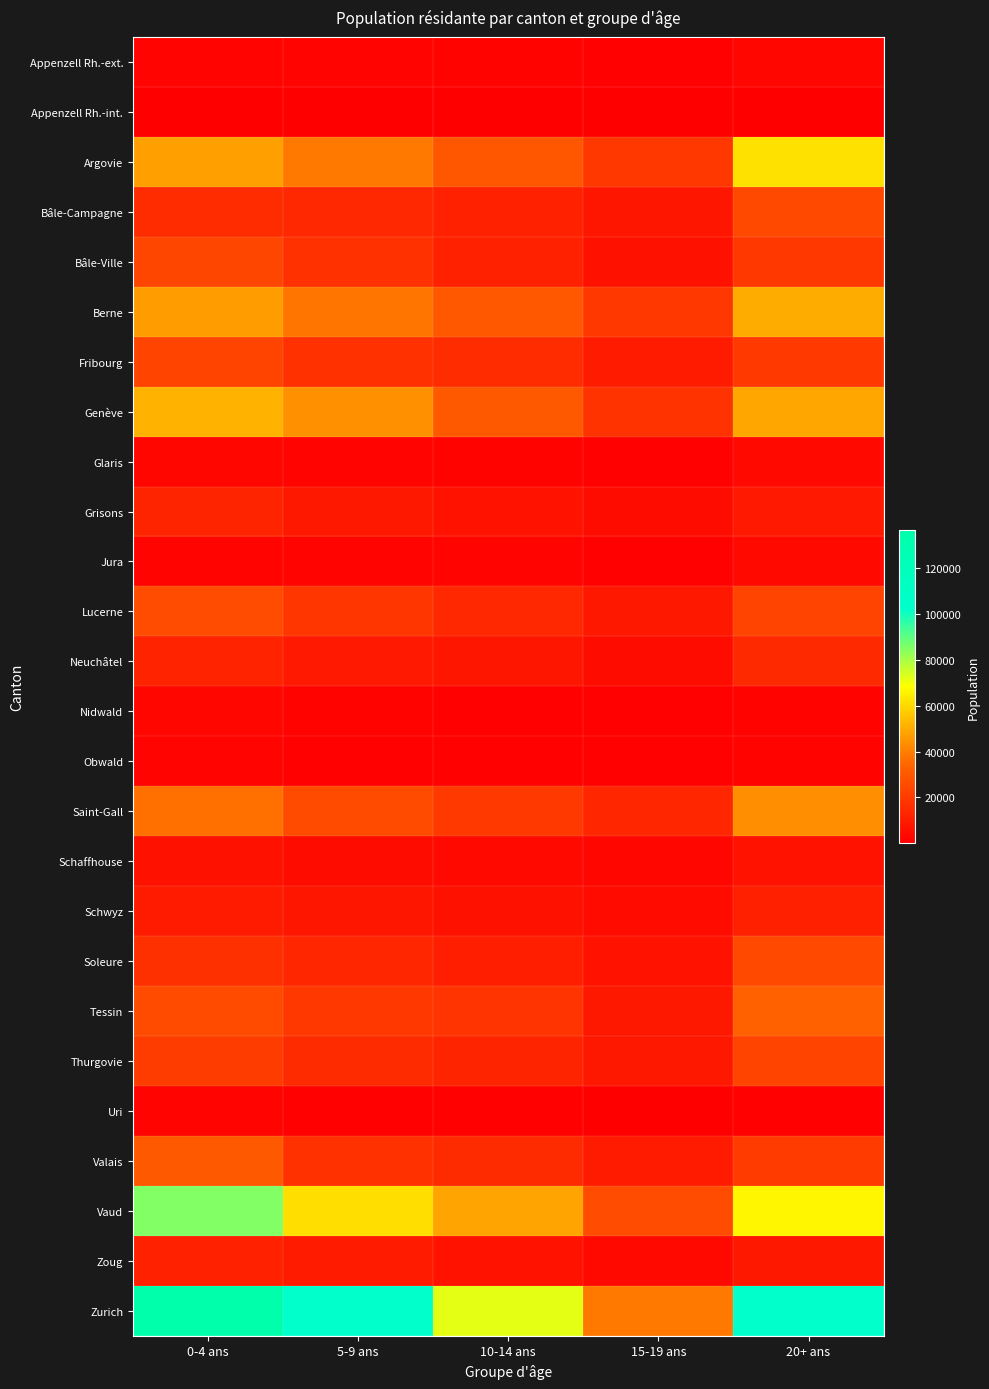

Reading right to left, extract all data points from this chart.

Appenzell Rh.-ext.: 20+ ans=2859	15-19 ans=1231	10-14 ans=1527	5-9 ans=1830	0-4 ans=2203
Appenzell Rh.-int.: 20+ ans=567	15-19 ans=215	10-14 ans=306	5-9 ans=409	0-4 ans=507
Argovie: 20+ ans=62038	15-19 ans=19363	10-14 ans=29213	5-9 ans=38711	0-4 ans=47202
Bâle-Campagne: 20+ ans=25144	15-19 ans=7895	10-14 ans=11631	5-9 ans=13635	0-4 ans=15330
Bâle-Ville: 20+ ans=19142	15-19 ans=6329	10-14 ans=11703	5-9 ans=16787	0-4 ans=23777
Berne: 20+ ans=50041	15-19 ans=19385	10-14 ans=29752	5-9 ans=37608	0-4 ans=46973
Fribourg: 20+ ans=19806	15-19 ans=9360	10-14 ans=15606	5-9 ans=17018	0-4 ans=23345
Genève: 20+ ans=49100	15-19 ans=17531	10-14 ans=30519	5-9 ans=44027	0-4 ans=51778
Glaris: 20+ ans=3560	15-19 ans=1155	10-14 ans=1623	5-9 ans=1923	0-4 ans=2501
Grisons: 20+ ans=8942	15-19 ans=4727	10-14 ans=6864	5-9 ans=8315	0-4 ans=12577
Jura: 20+ ans=3626	15-19 ans=1163	10-14 ans=1981	5-9 ans=2216	0-4 ans=2327
Lucerne: 20+ ans=23062	15-19 ans=8546	10-14 ans=13636	5-9 ans=18589	0-4 ans=26012
Neuchâtel: 20+ ans=14333	15-19 ans=4747	10-14 ans=8128	5-9 ans=8907	0-4 ans=12200
Nidwald: 20+ ans=1580	15-19 ans=796	10-14 ans=1245	5-9 ans=1593	0-4 ans=2447
Obwald: 20+ ans=1523	15-19 ans=774	10-14 ans=1047	5-9 ans=1201	0-4 ans=2001
Saint-Gall: 20+ ans=43874	15-19 ans=13439	10-14 ans=19767	5-9 ans=25747	0-4 ans=36921
Schaffhouse: 20+ ans=7075	15-19 ans=2623	10-14 ans=3755	5-9 ans=4724	0-4 ans=6606
Schwyz: 20+ ans=10970	15-19 ans=4203	10-14 ans=6131	5-9 ans=8104	0-4 ans=9462
Soleure: 20+ ans=24858	15-19 ans=7009	10-14 ans=10388	5-9 ans=13521	0-4 ans=16520
Tessin: 20+ ans=32778	15-19 ans=8625	10-14 ans=18029	5-9 ans=18885	0-4 ans=25680
Thurgovie: 20+ ans=23653	15-19 ans=8561	10-14 ans=12762	5-9 ans=14817	0-4 ans=20840
Uri: 20+ ans=1031	15-19 ans=534	10-14 ans=843	5-9 ans=1149	0-4 ans=1857
Valais: 20+ ans=20051	15-19 ans=9656	10-14 ans=15065	5-9 ans=17235	0-4 ans=30265
Vaud: 20+ ans=66555	15-19 ans=25901	10-14 ans=48561	5-9 ans=61307	0-4 ans=85260
Zoug: 20+ ans=8282	15-19 ans=3900	10-14 ans=7025	5-9 ans=9498	0-4 ans=11642
Zurich: 20+ ans=102250	15-19 ans=38783	10-14 ans=71938	5-9 ans=102066	0-4 ans=136678